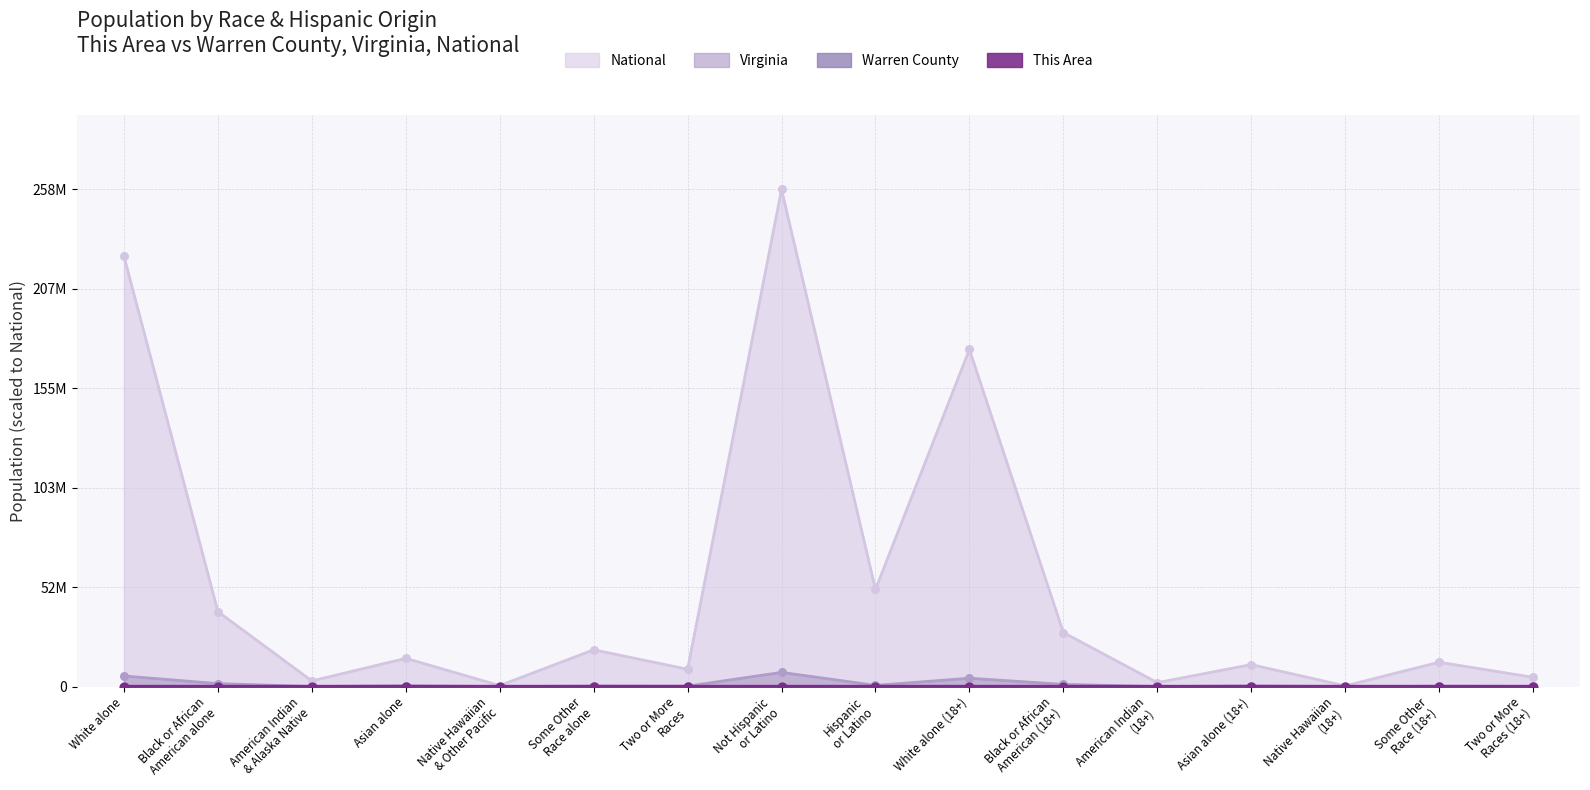

Which series has the largest total across all categories?

National